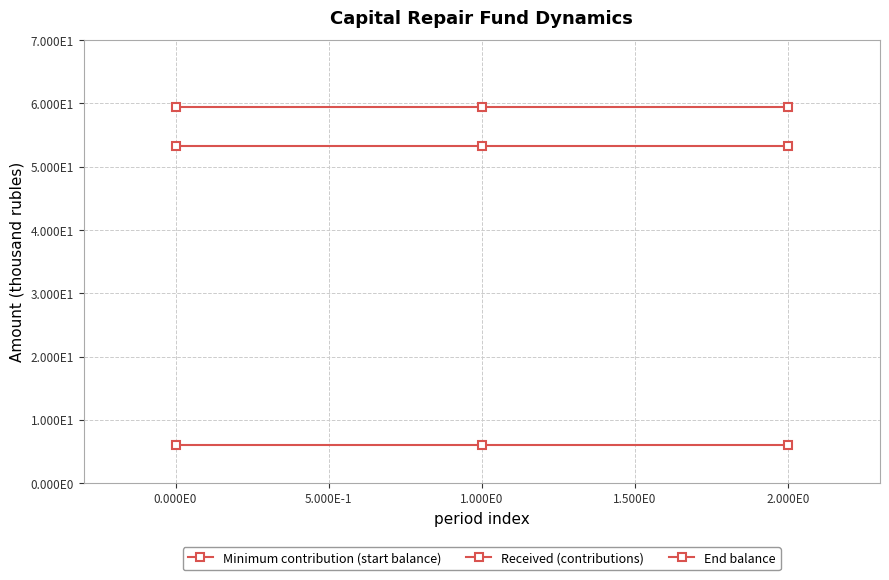

Which series has the widest spread of values?

Minimum contribution (start balance)